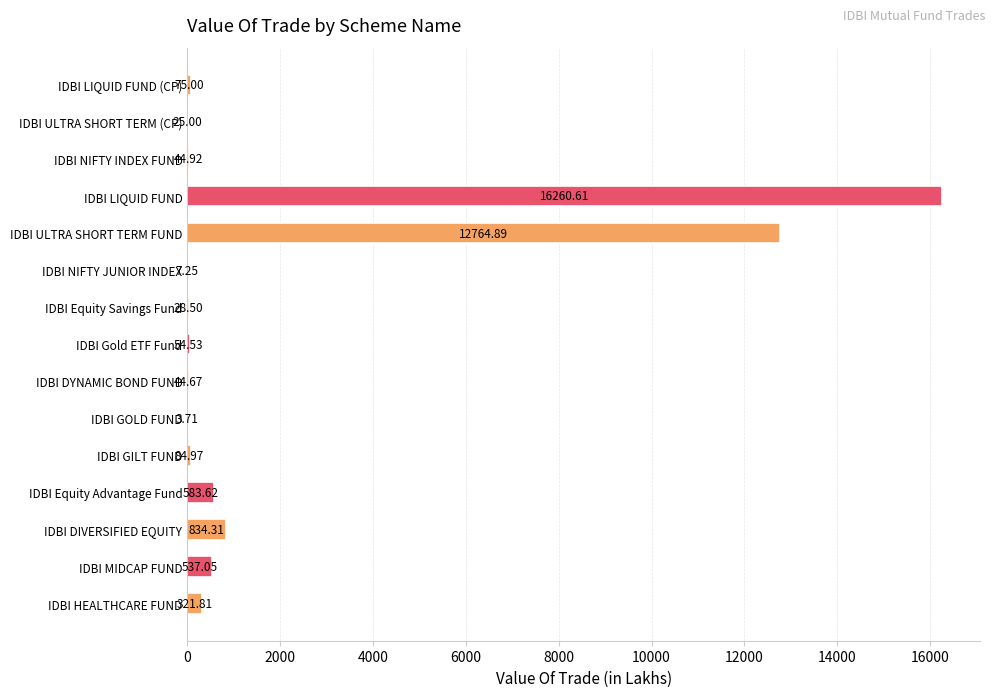

Between IDBI GOLD FUND and IDBI DYNAMIC BOND FUND, which is larger?

IDBI DYNAMIC BOND FUND